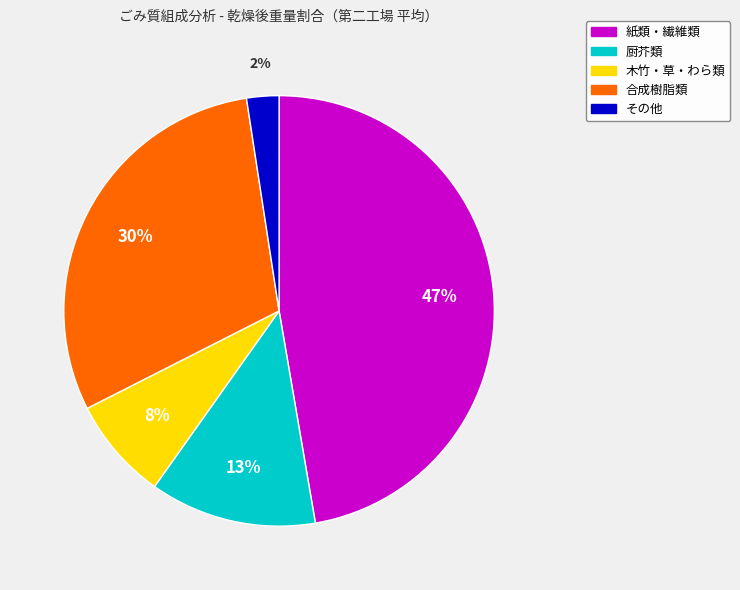

Which category has the biggest portion of the pie?

紙類・繊維類